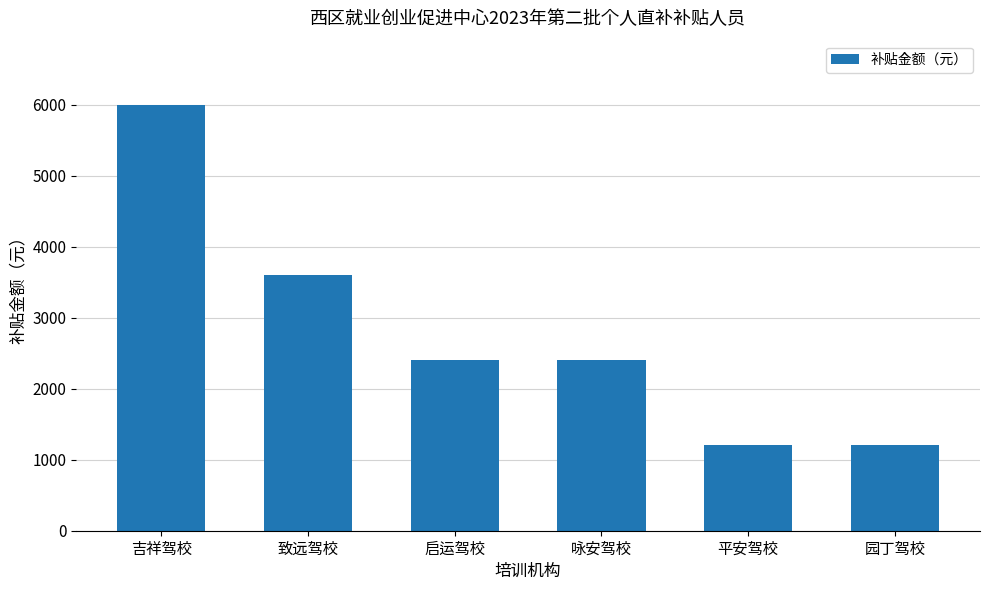

Read the value at 启运驾校, to the nearest 50.

2400